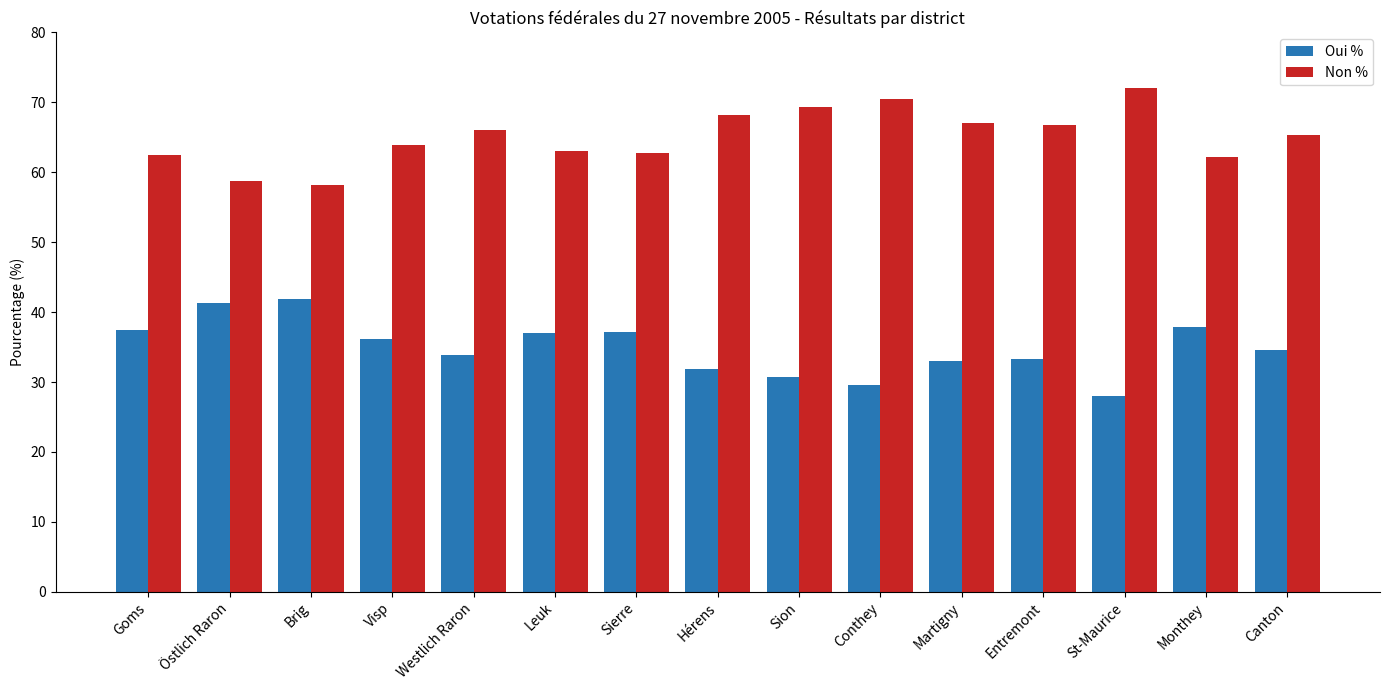

Which label corresponds to the smallest value in the chart?

St-Maurice